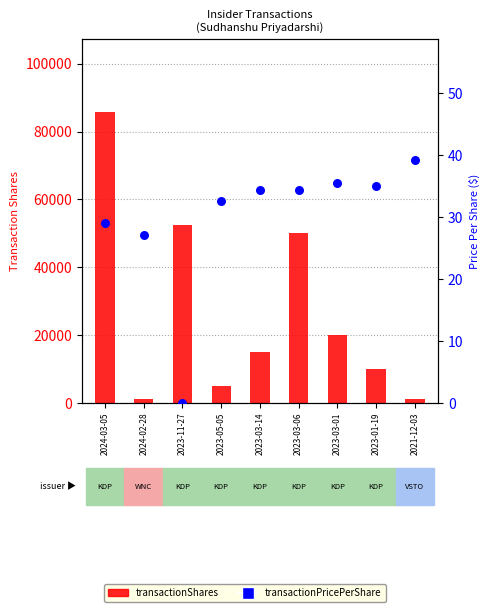

Which series has the largest Y range (max minus min)?

transactionShares